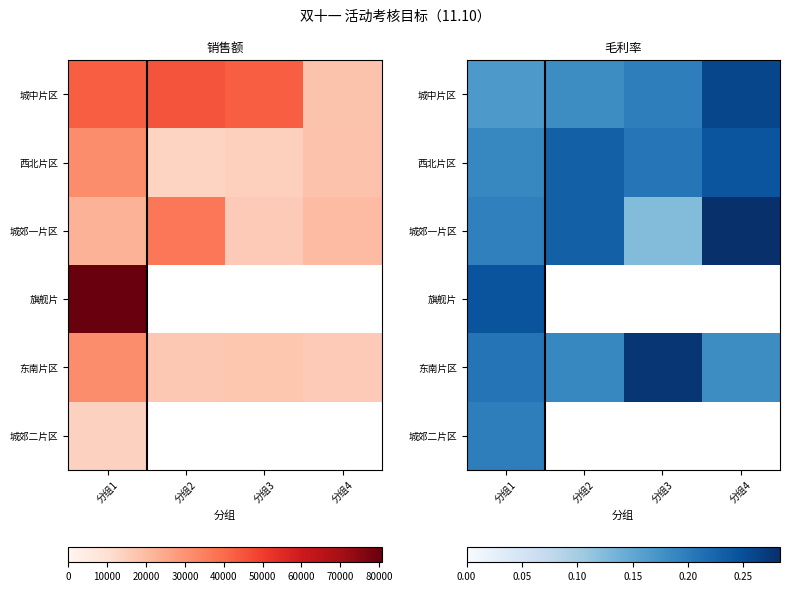

At how many categories does at least one series exceed 0?

4